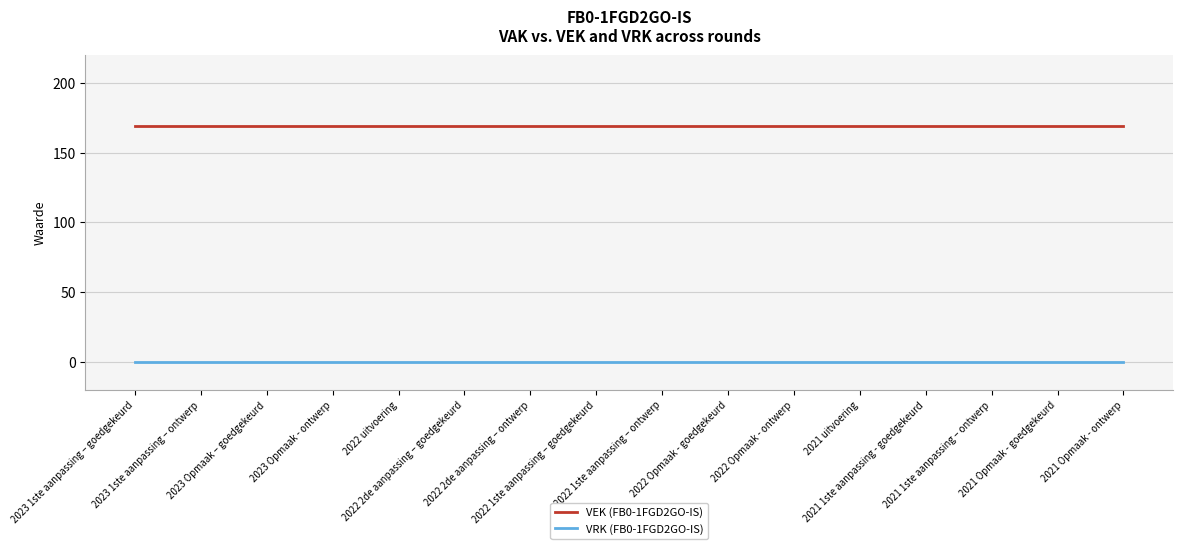

Which series has the largest total across all categories?

VEK (FB0-1FGD2GO-IS)